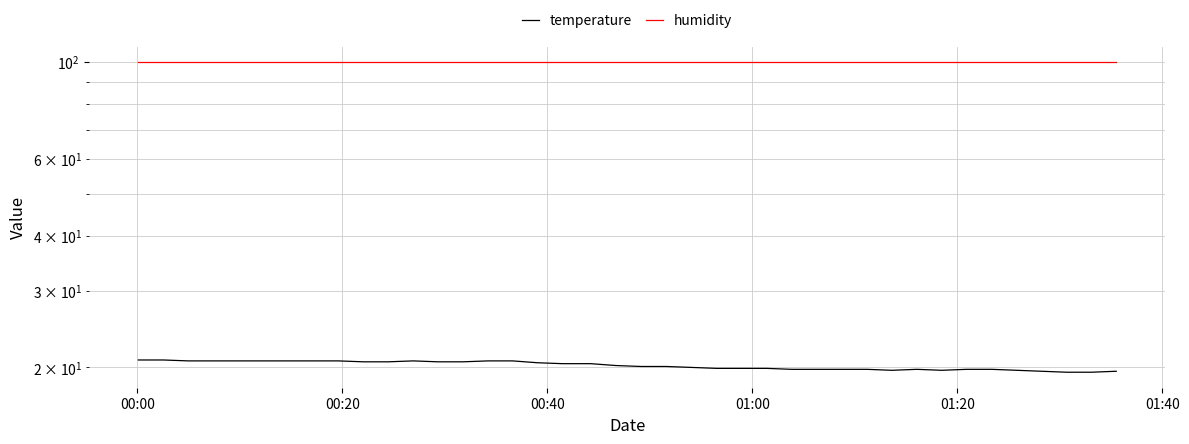

List the series in order of their overall mean, highest first.

humidity, temperature